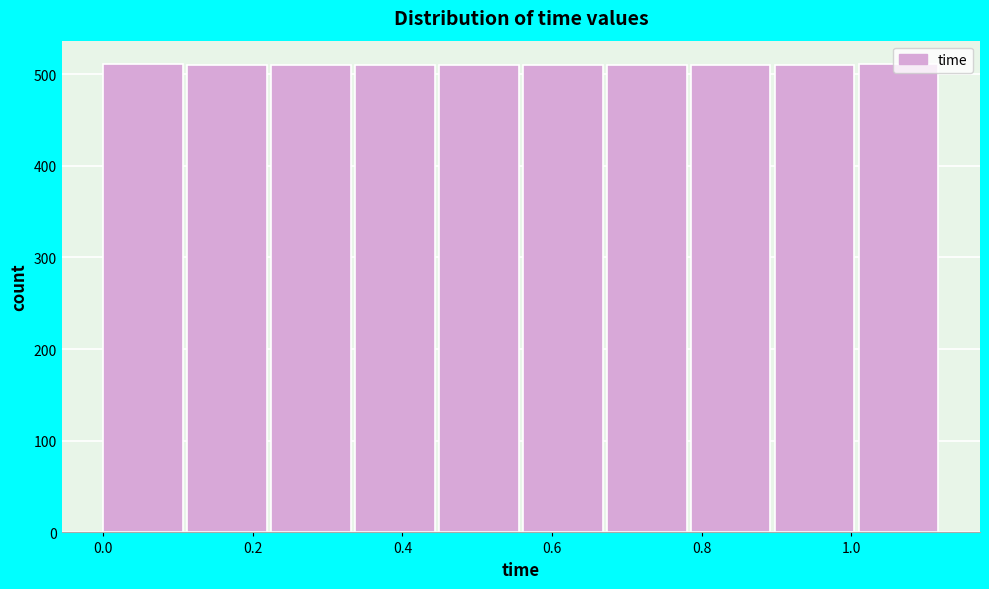

Reading left to right, transcribe this chart: for each bar, give the range it covers on the x-axis and its height. Neither the bar edges nor the heights are printed on the chart, so give them approximately, as read against the axes.

0.00 to 0.12: 510
0.12 to 0.22: 510
0.22 to 0.34: 510
0.34 to 0.44: 510
0.44 to 0.56: 510
0.56 to 0.68: 510
0.68 to 0.78: 510
0.78 to 0.90: 510
0.90 to 1.00: 510
1.00 to 1.12: 510